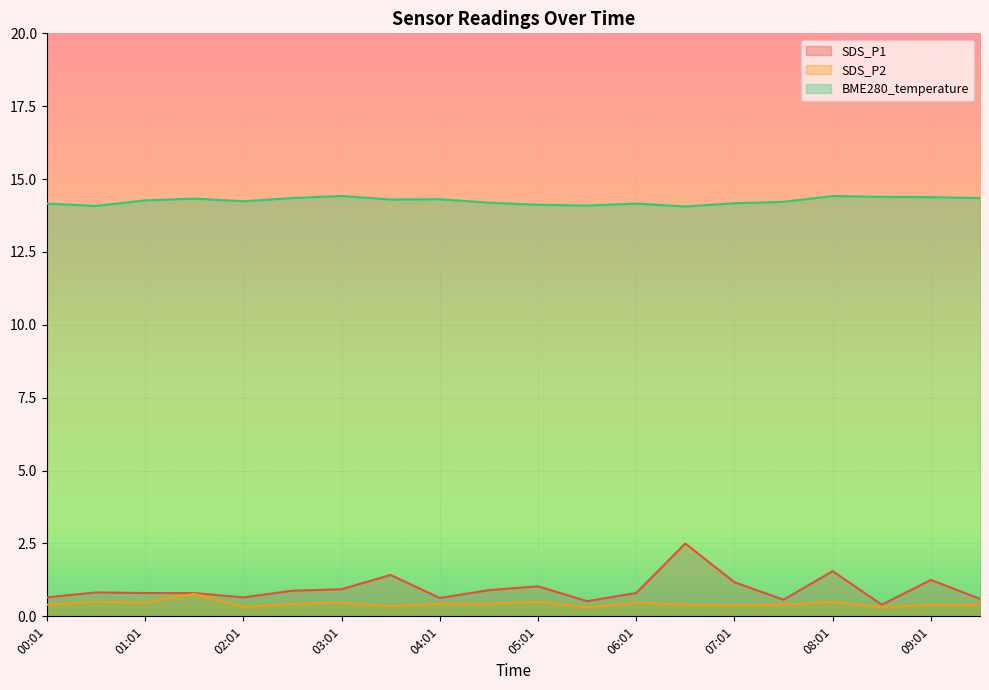

At which category is the sum across all series the highest?

06:31